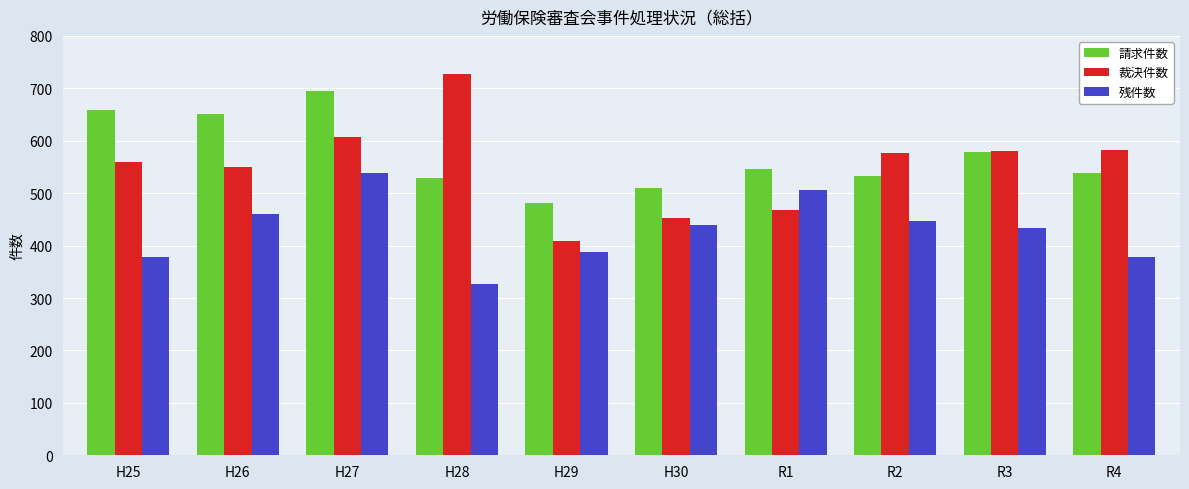

What is the approximate value of 請求件数 at H30?

510